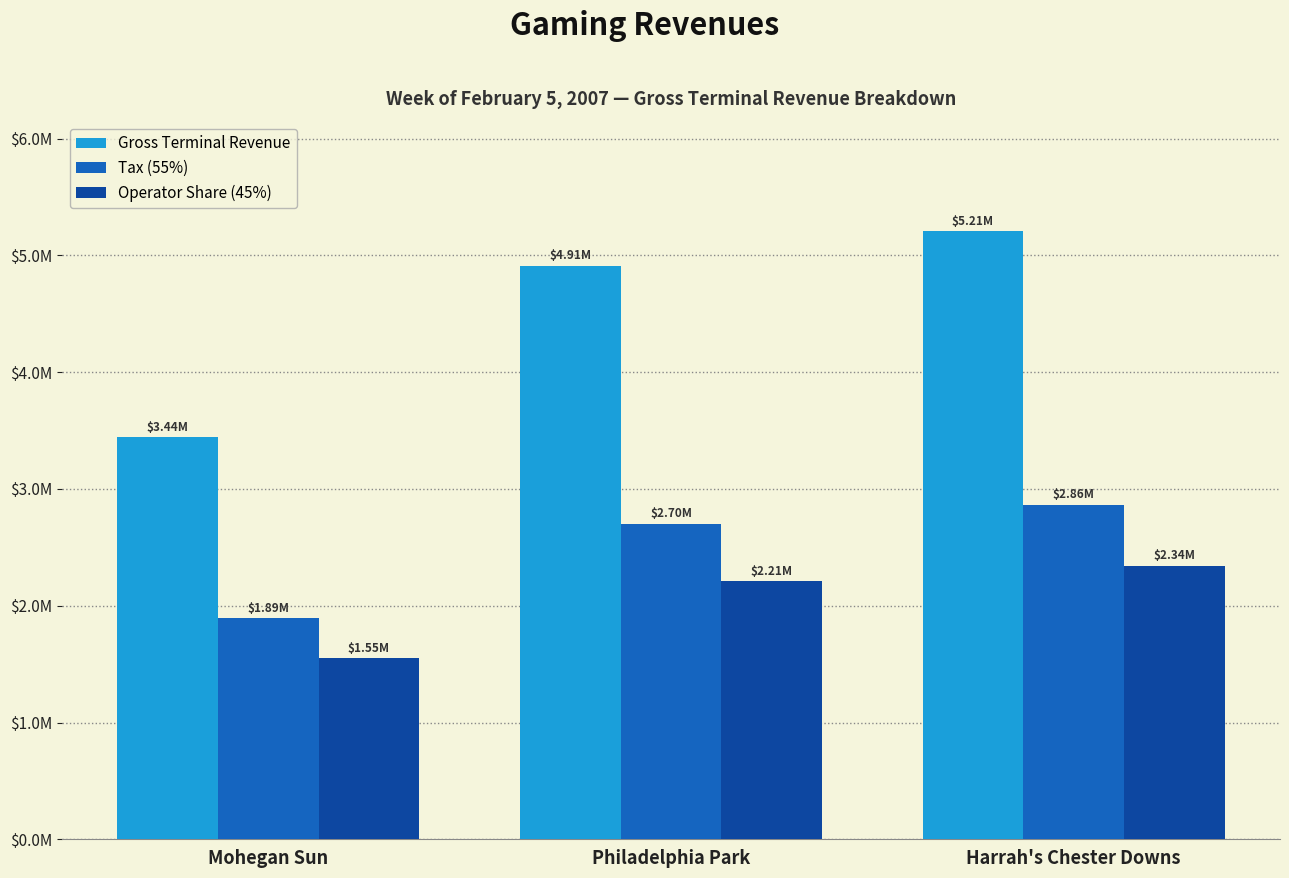

What is the label of the 3rd bar from the left?

Harrah's Chester Downs